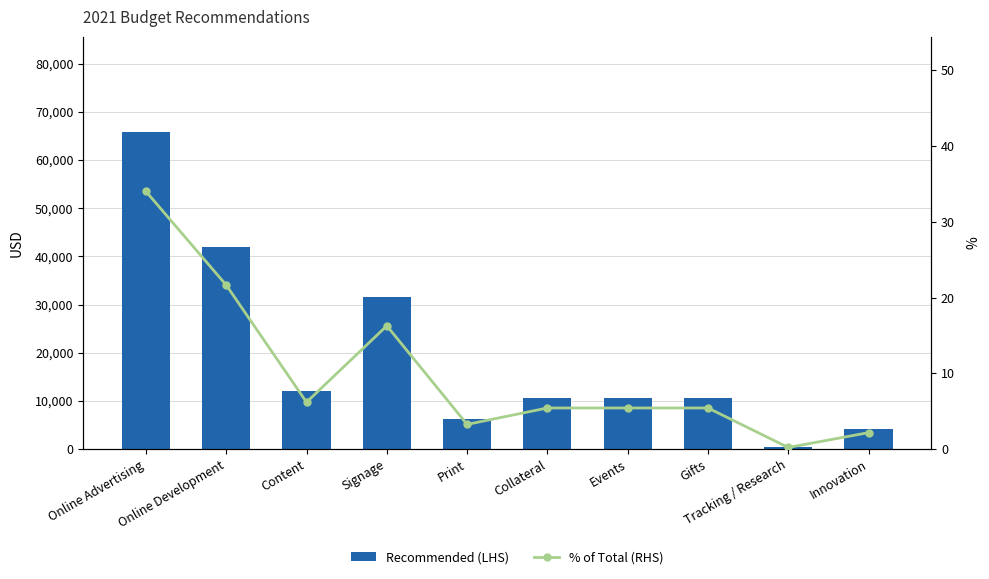

What is the minimum value shown in the chart?

0.2